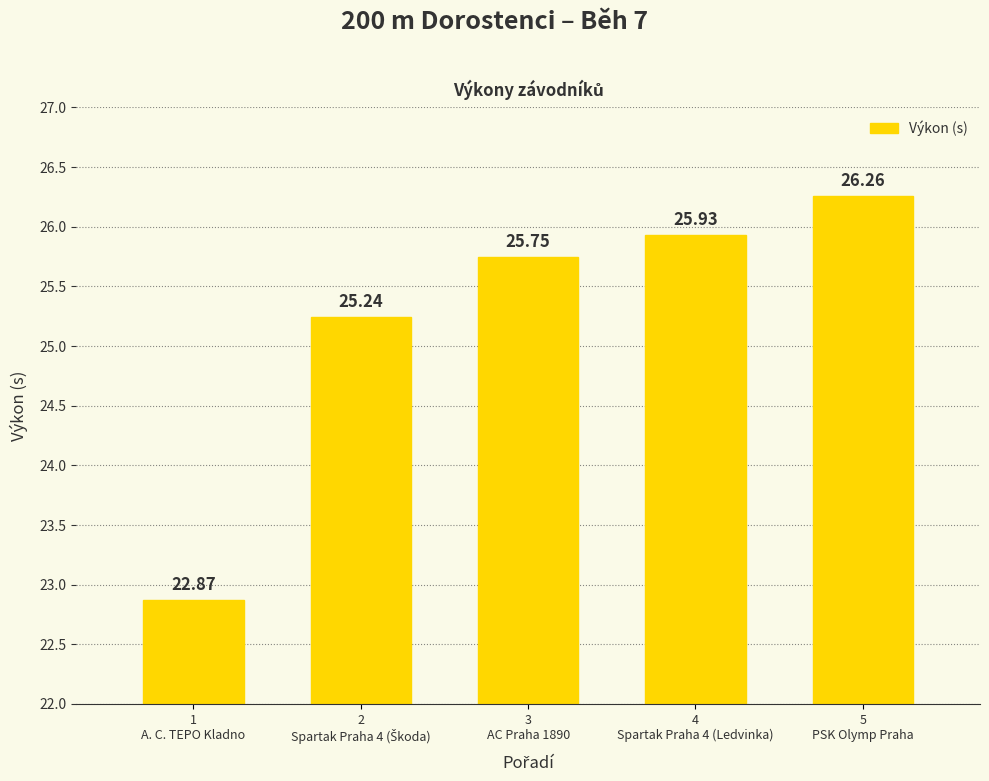

What is the difference between the maximum and minimum values?

3.4